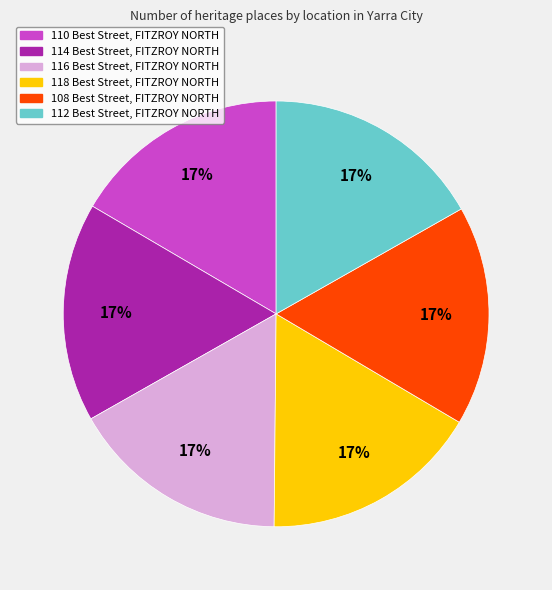

Do 118 Best Street, FITZROY NORTH and 116 Best Street, FITZROY NORTH together represent more than half of the pie?

No